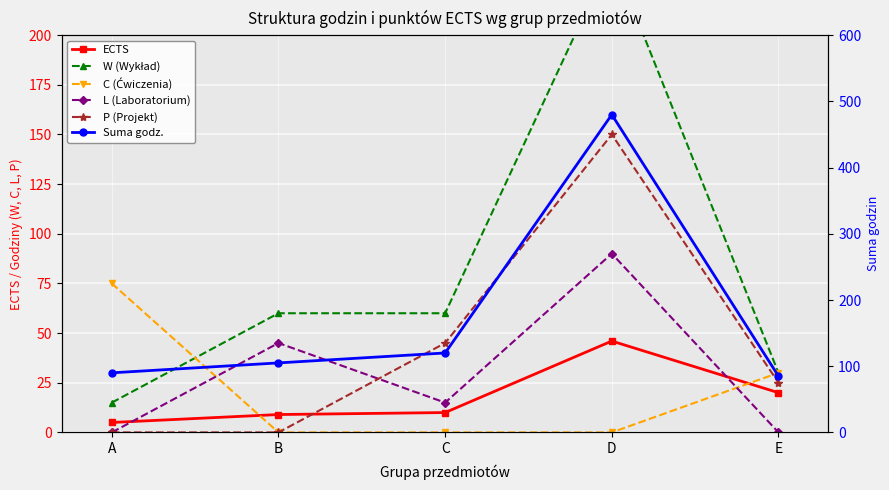

Rank the categories by Suma godz. value from highest to lowest.

D, C, B, A, E